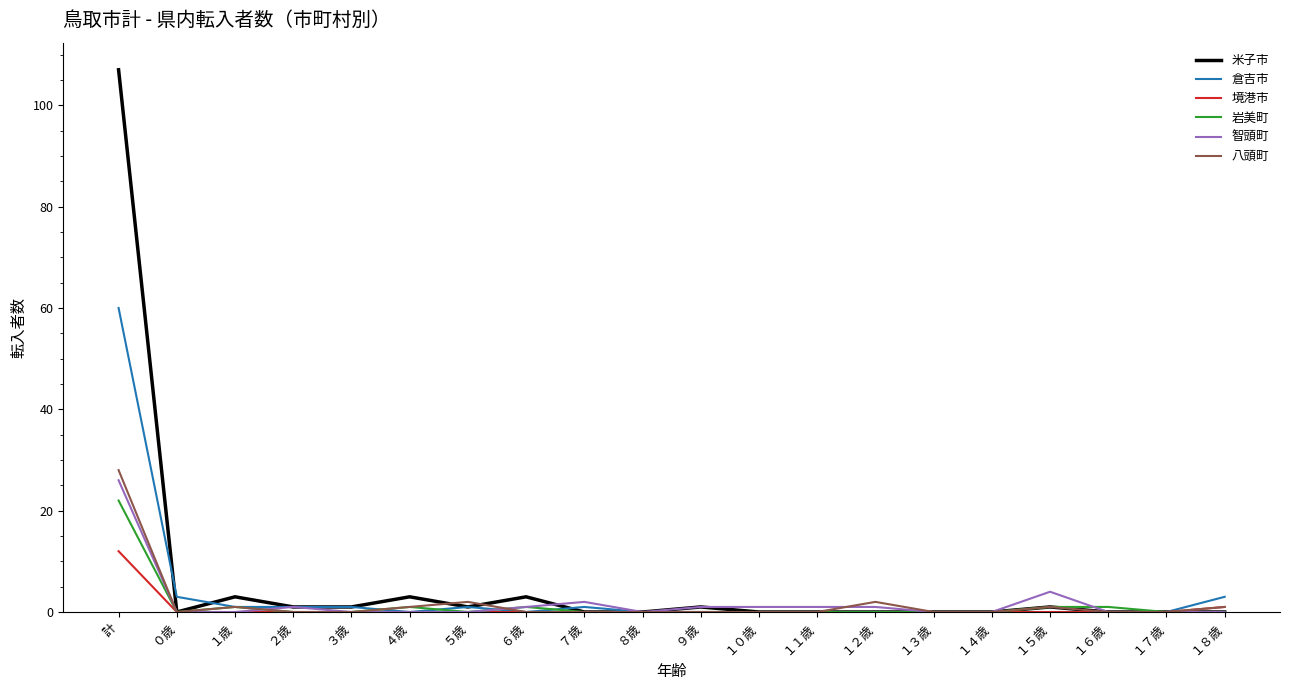

How many lines are shown in the chart?

6